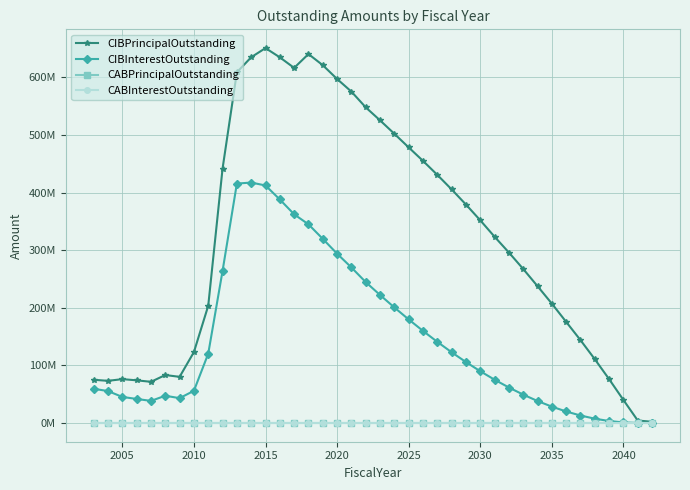

Is this an area chart (filled region under the line)?

No